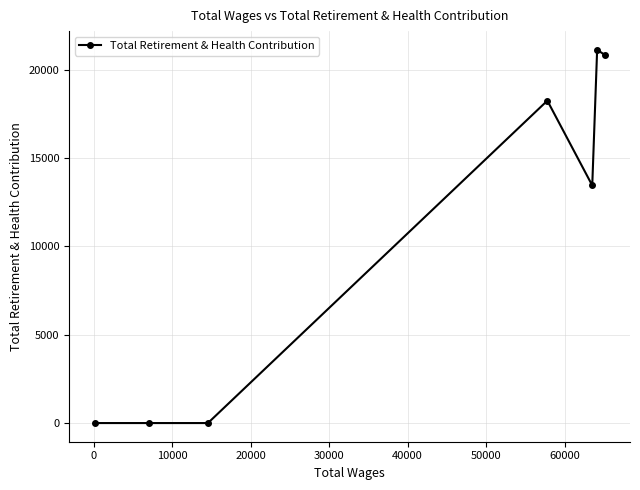

What is the difference between the maximum and second lowest values?

21120